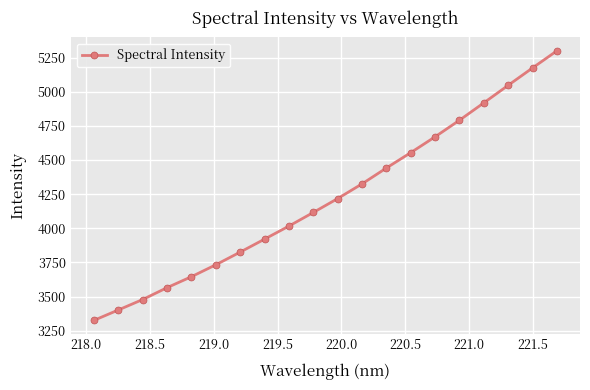

Is this an area chart (filled region under the line)?

No